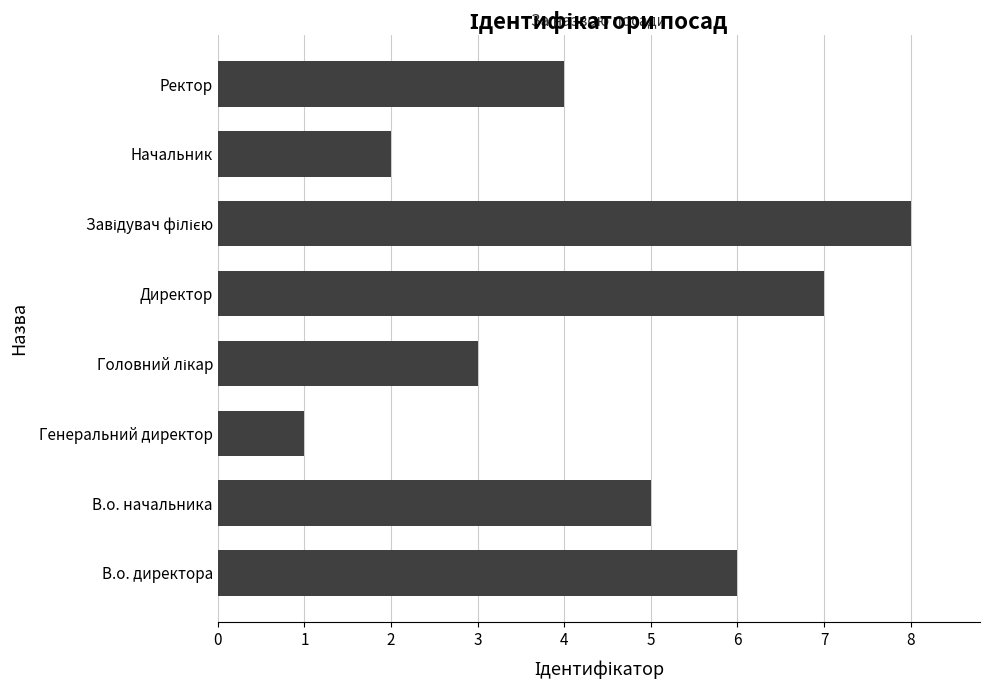

Is it true that the value at В.о. начальника is 8?

False